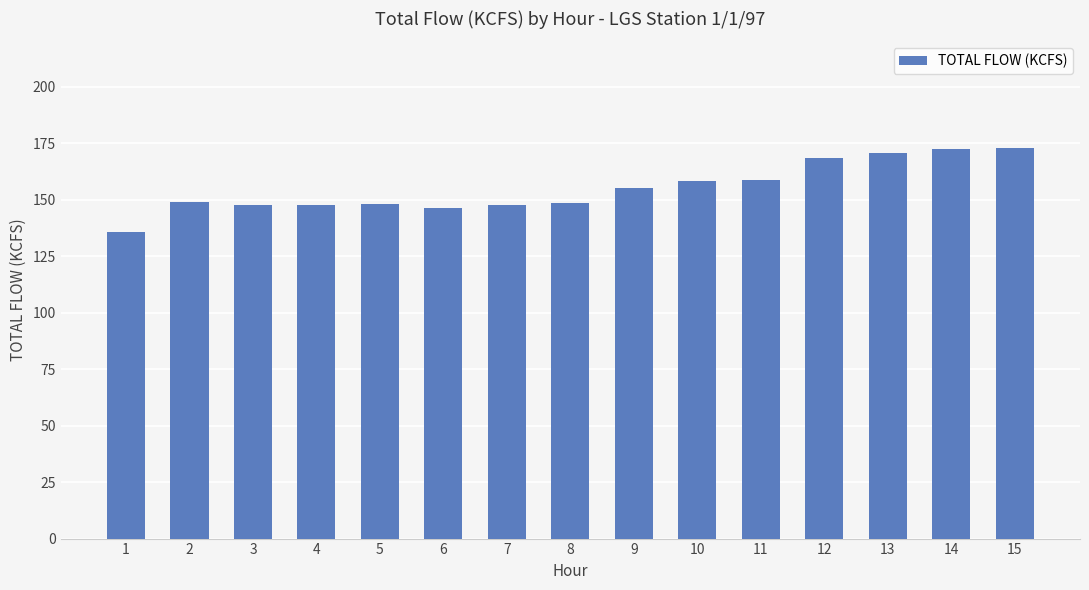

What is the sum of all values?

2325.6